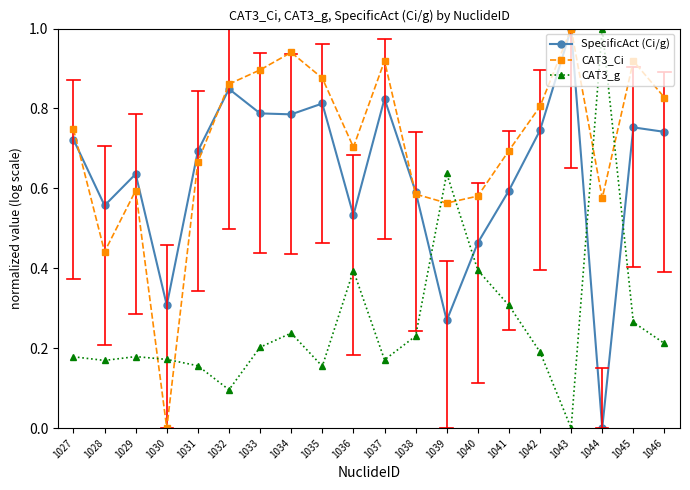

Rank the series at 1042 from highest to lowest value.

CAT3_Ci, SpecificAct (Ci/g), CAT3_g